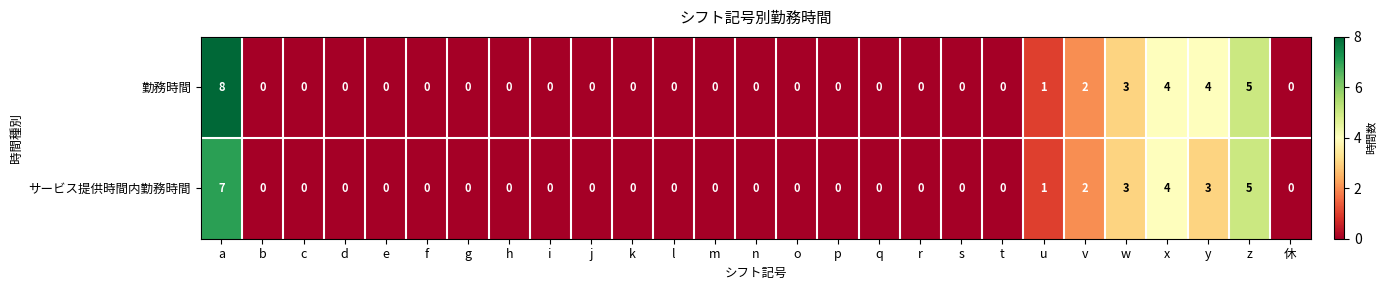

What is the greatest value displayed?

8